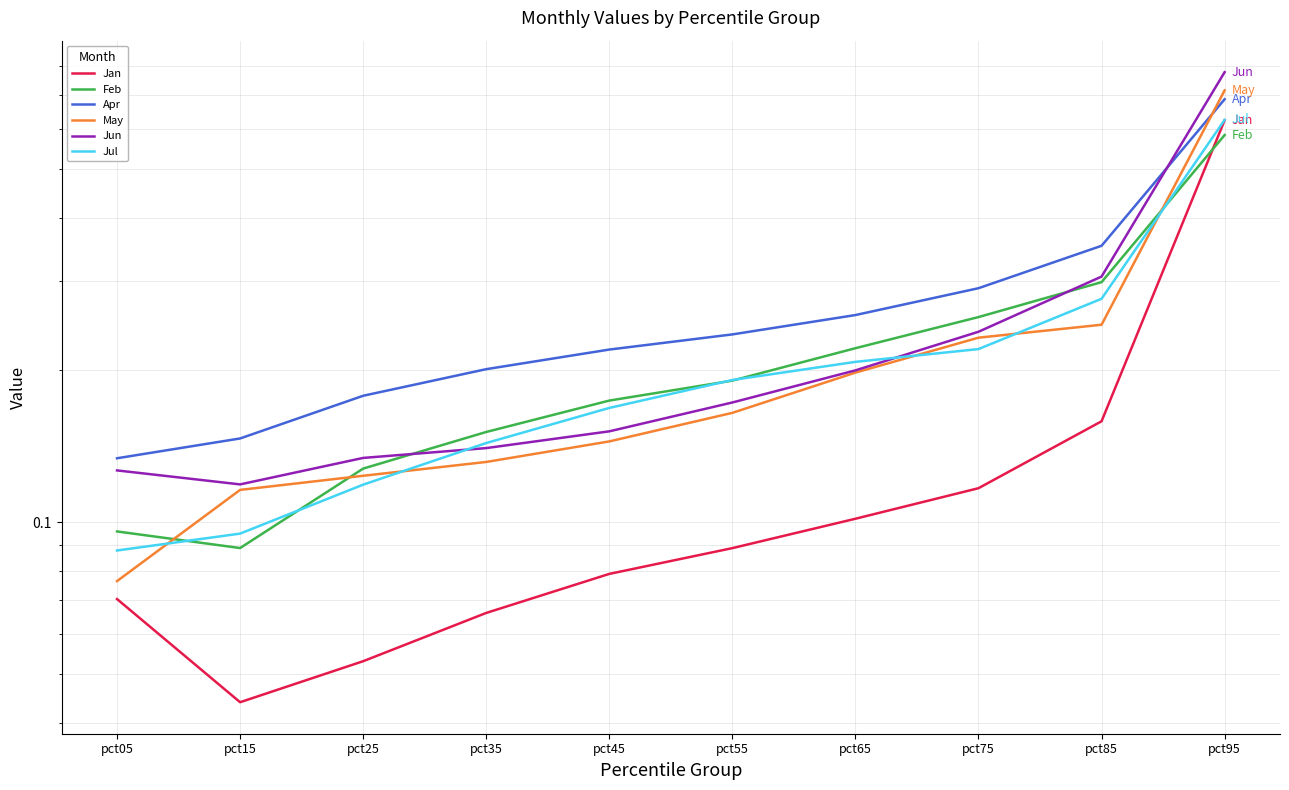

At pct25, list the series in order from smallest to largest.

Jan, Jul, May, Feb, Jun, Apr